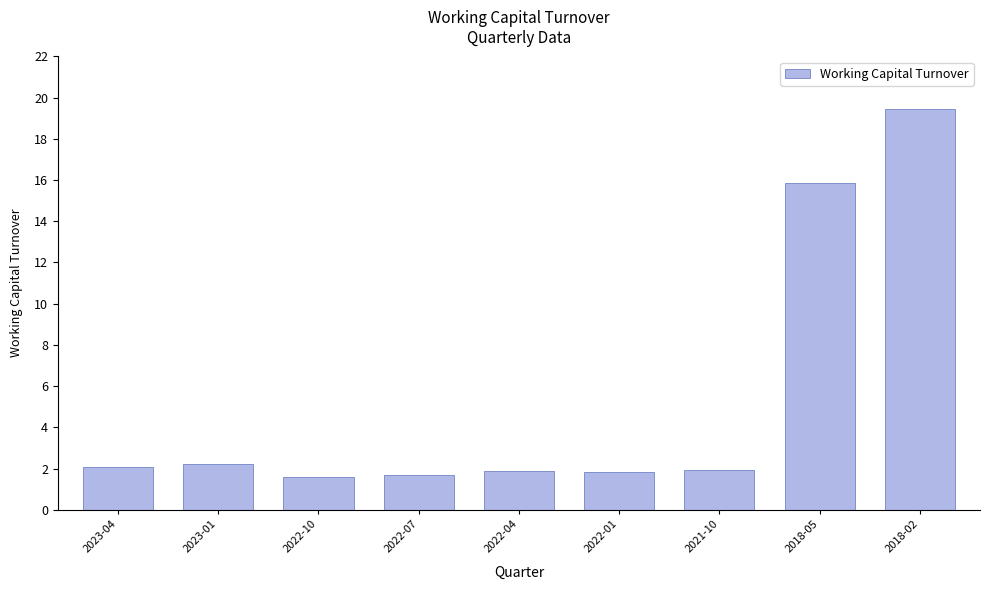

What is the label of the 7th bar from the right?

2022-10